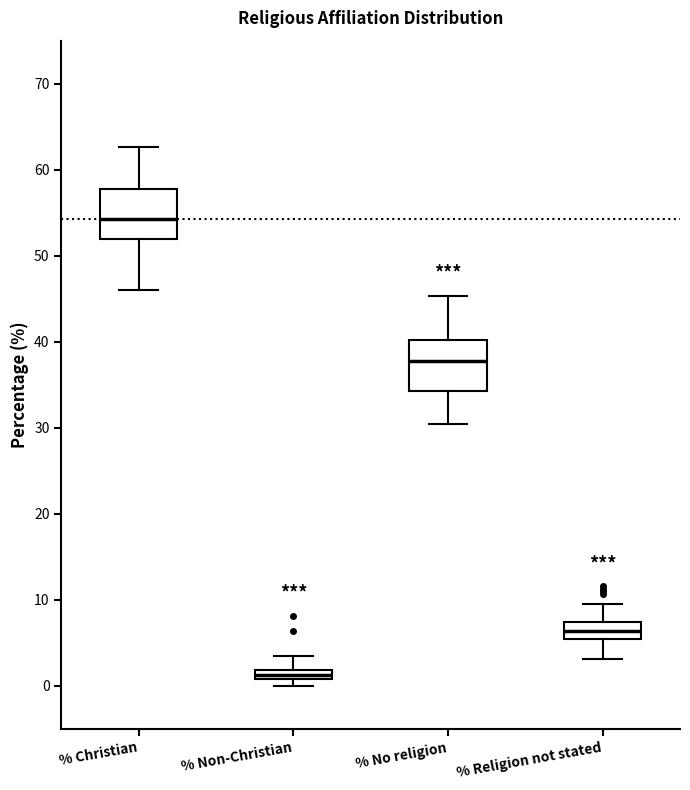

Where does the upper whisker of the box for % Religion not stated end on the y-axis? The values are not printed on the chart, so give them approximately, as read against the axis.

10